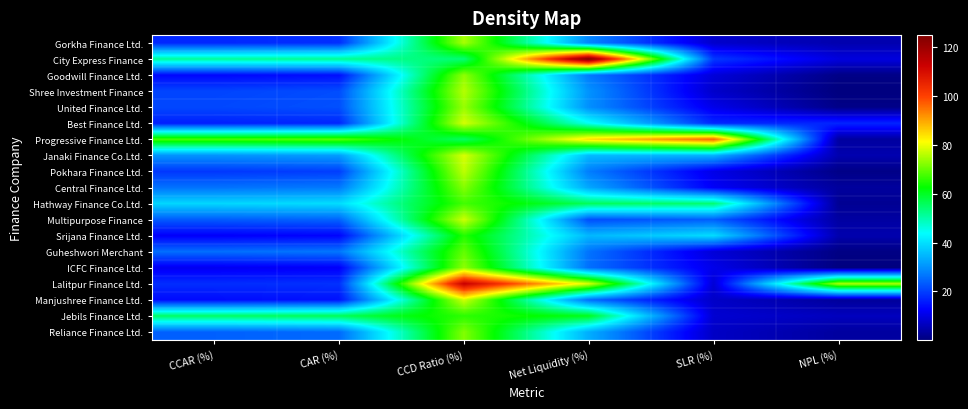

Rank the series by their maximum value, from highest to lowest.

City Express Finance, Lalitpur Finance Ltd., Progressive Finance Ltd., Janaki Finance Co.Ltd., Best Finance Ltd., Manjushree Finance Ltd., Multipurpose Finance, Pokhara Finance Ltd., Shree Investment Finance, Gorkha Finance Ltd., United Finance Ltd., Goodwill Finance Ltd., ICFC Finance Ltd., Central Finance Ltd., Reliance Finance Ltd., Guheshwori Merchant, Hathway Finance Co.Ltd., Jebils Finance Ltd., Srijana Finance Ltd.